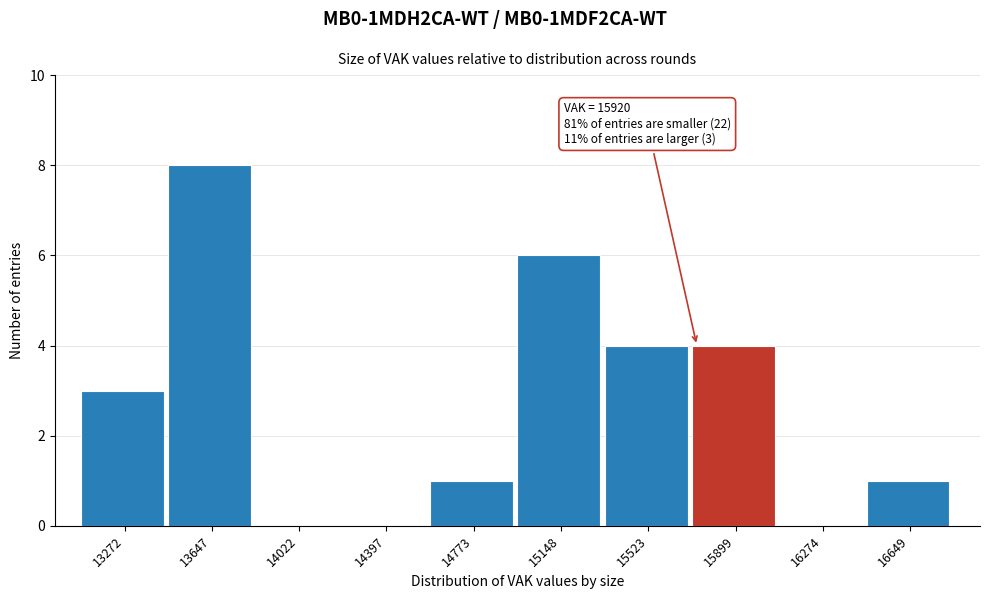

Reading left to right, transcribe all the data shown in this chart.

13272=3	13647=8	14022=0	14397=0	14773=1	15148=6	15523=4	15899=4	16274=0	16649=1